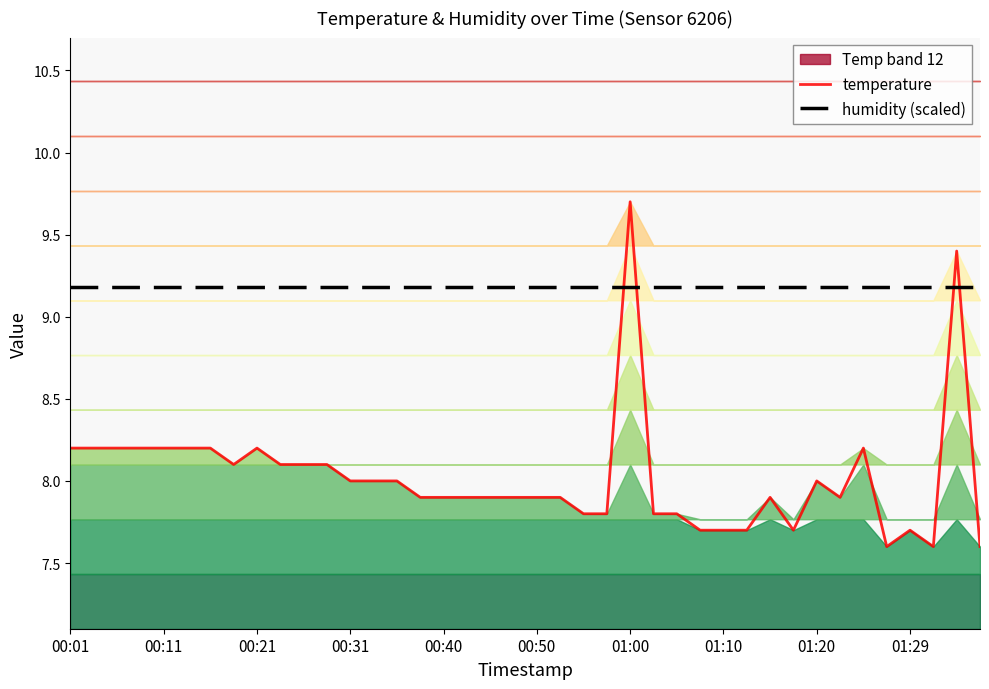

What is the approximate value of temperature at 37?

7.6